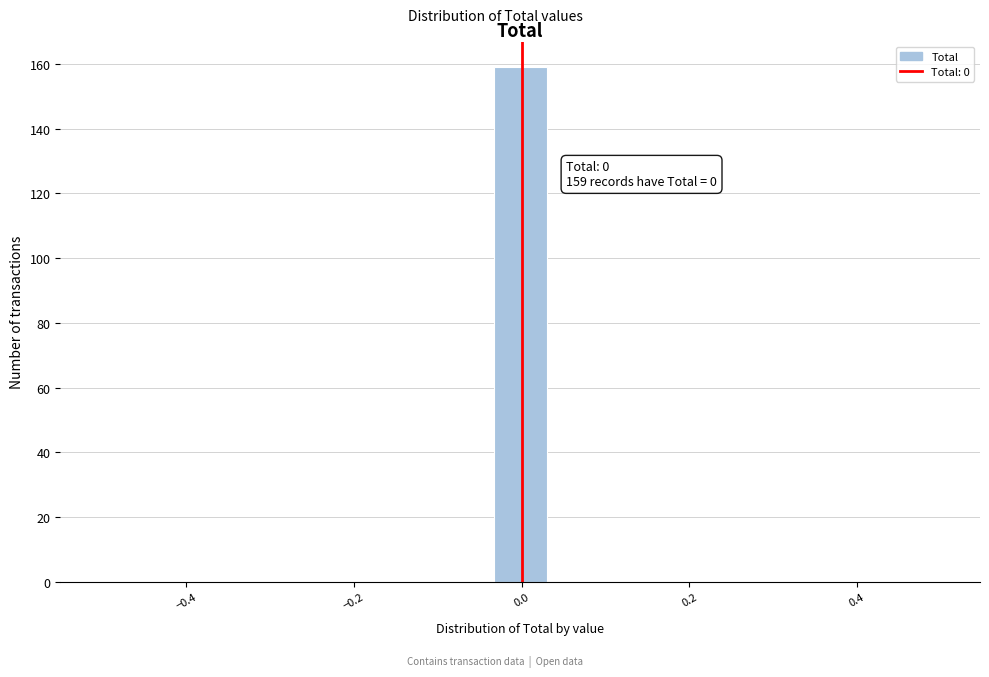

Read against the x-axis, roughly where is the centre of the tallest bar?

0.00